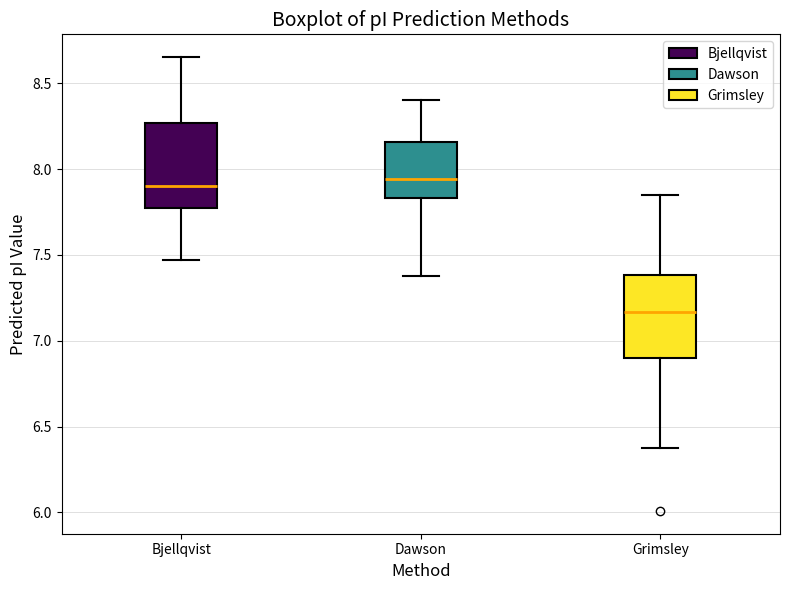

Reading left to right, read every box against the y-axis: the position of its median line, the range the box covers, and the ends of its whiskers. The values are not printed on the chart, so give them approximately, as read against the axis.

Bjellqvist: median 7.90, box 7.80 to 8.25, whiskers 7.45 to 8.65
Dawson: median 7.95, box 7.85 to 8.15, whiskers 7.40 to 8.40
Grimsley: median 7.15, box 6.90 to 7.40, whiskers 6.40 to 7.85